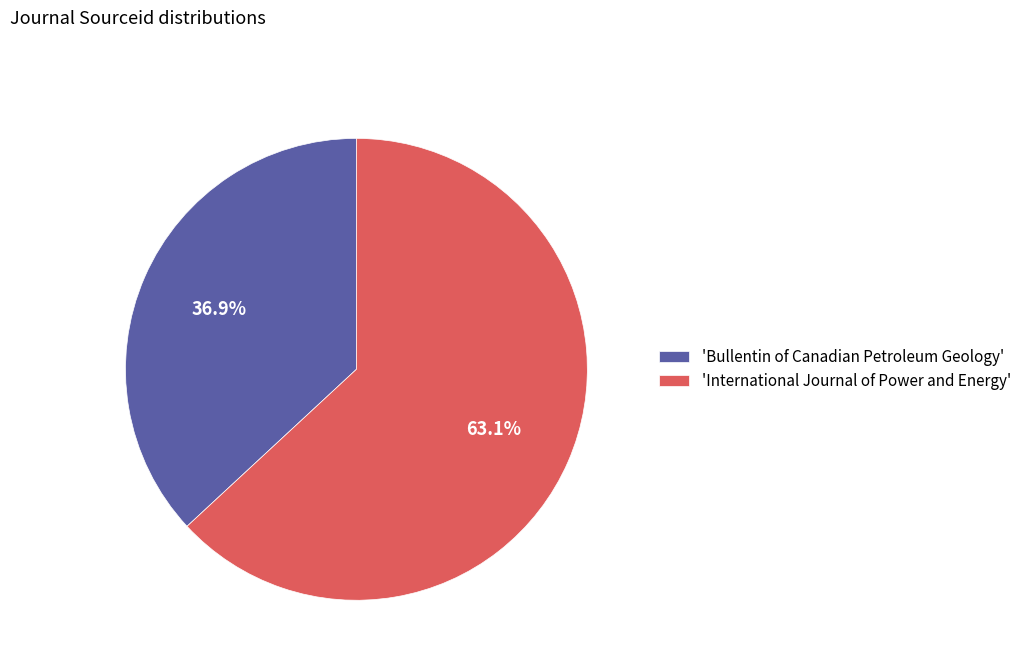

How many slices are in this pie chart?

2